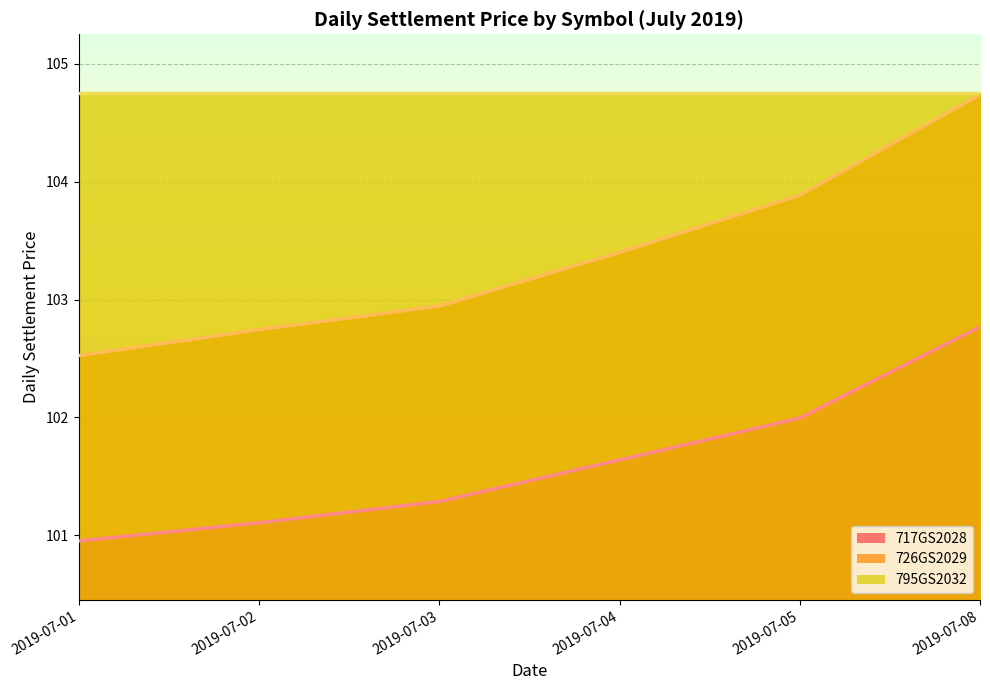

Is it true that 717GS2028 equals 141.0 at 2019-07-05?

False